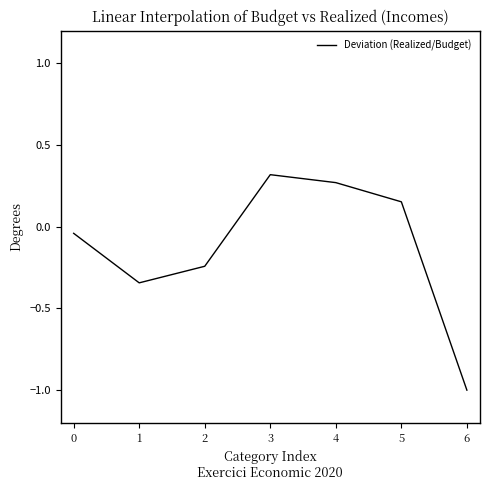

Which label corresponds to the smallest value in the chart?

6